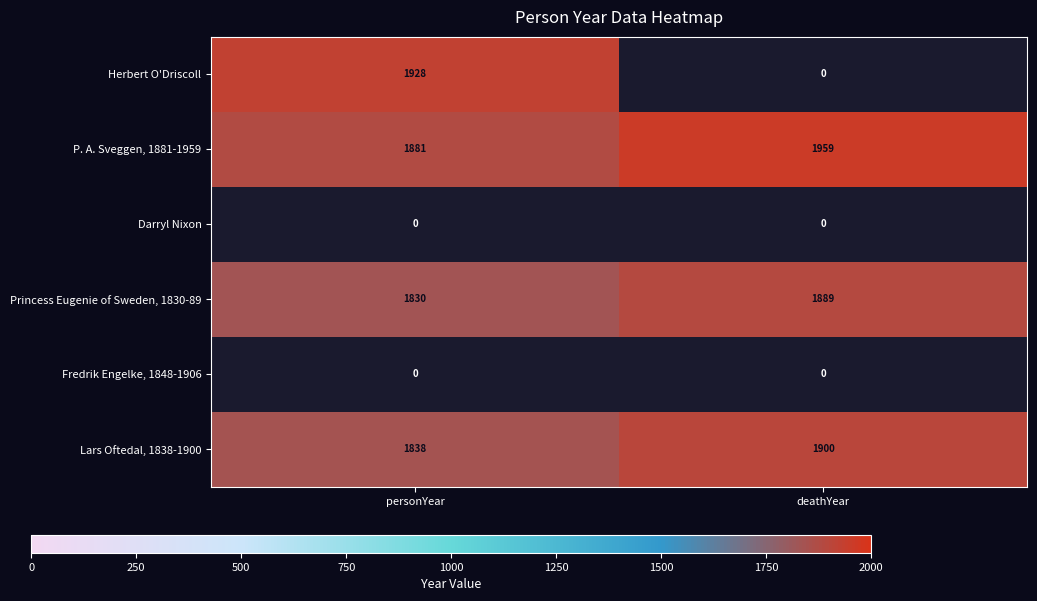

Where is Princess Eugenie of Sweden, 1830-89 nearest to the value 1859?

personYear